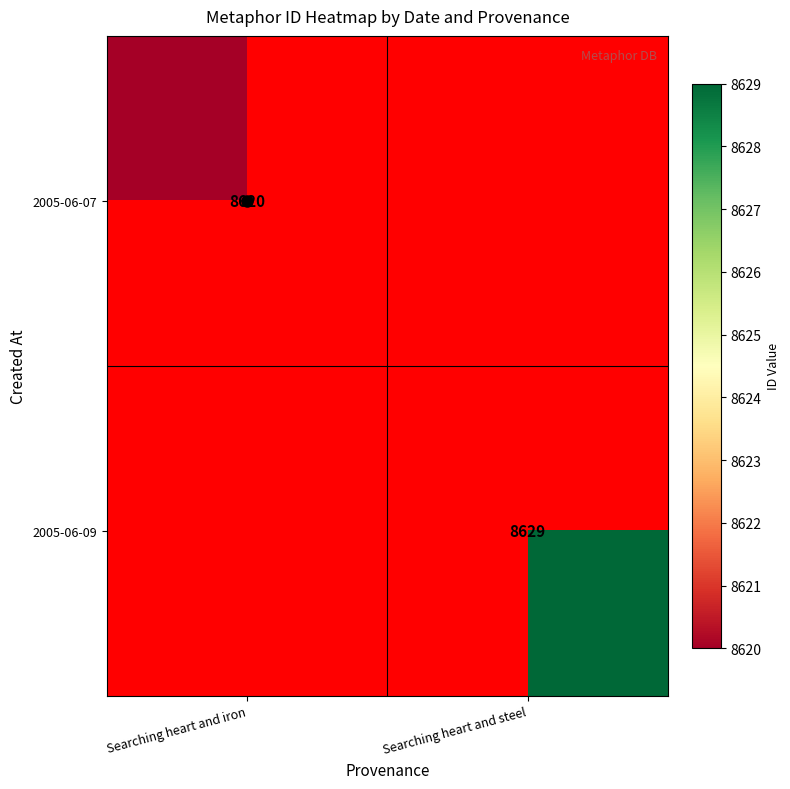

True or false: 2005-06-09 has a value of 12350 at Searching heart and steel.

False